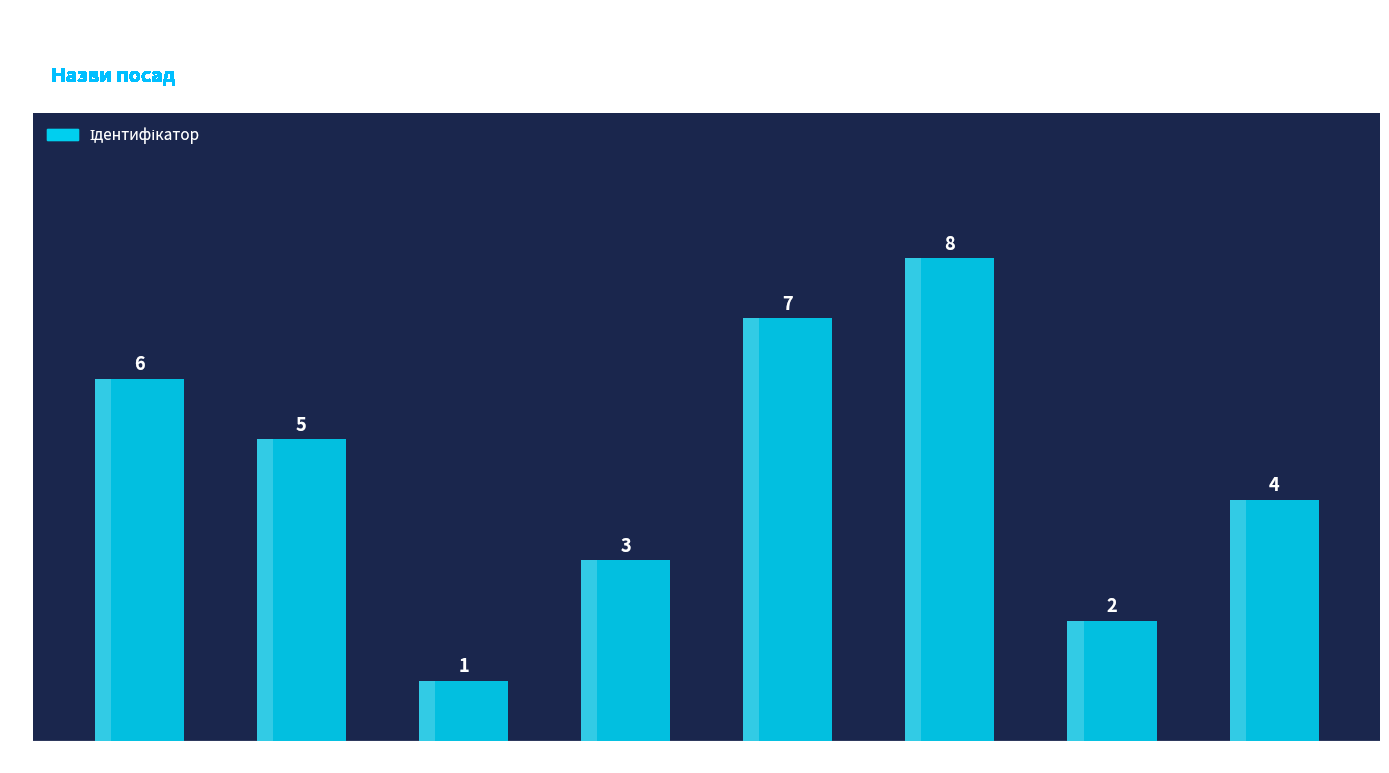

True or false: the data shows 0 at Генеральний директор.

False